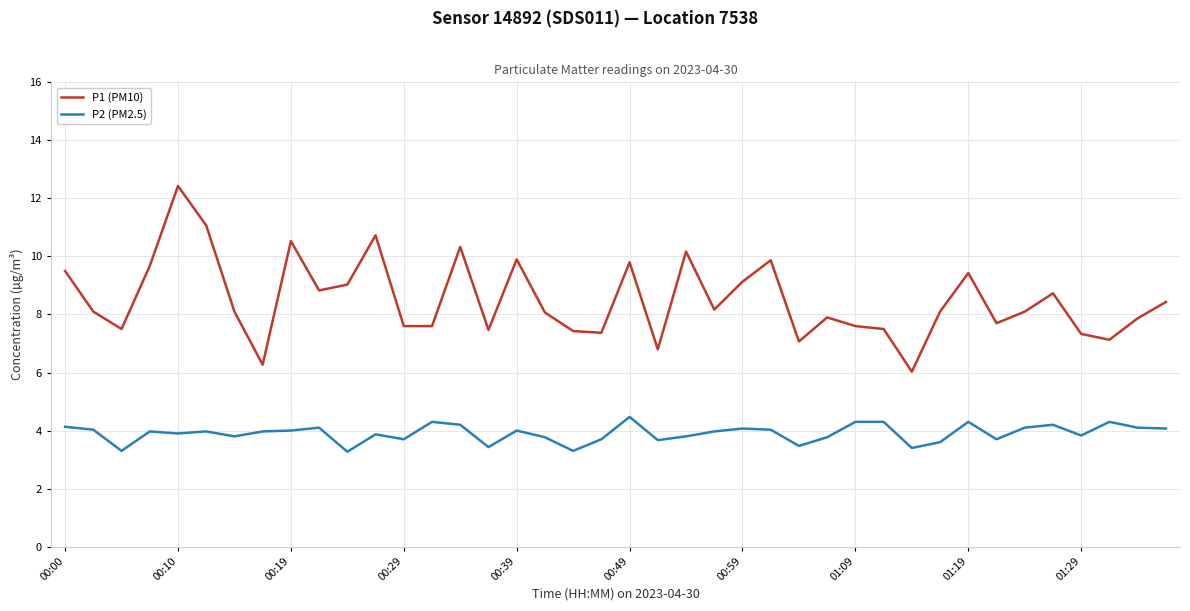

What is the difference between the maximum and minimum values in the P1 (PM10) series?

6.4